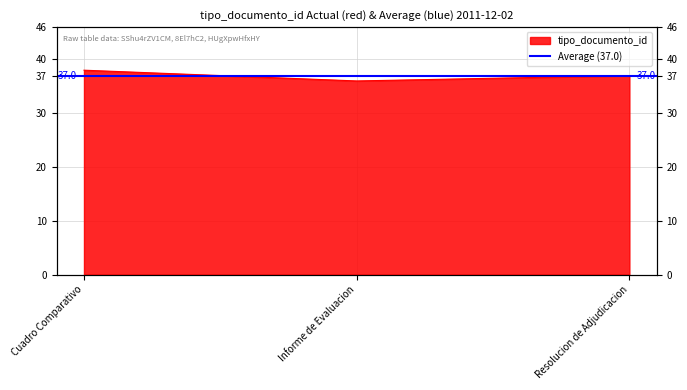

Rank the categories by value from highest to lowest.

Cuadro Comparativo, Resolucion de Adjudicacion, Informe de Evaluacion